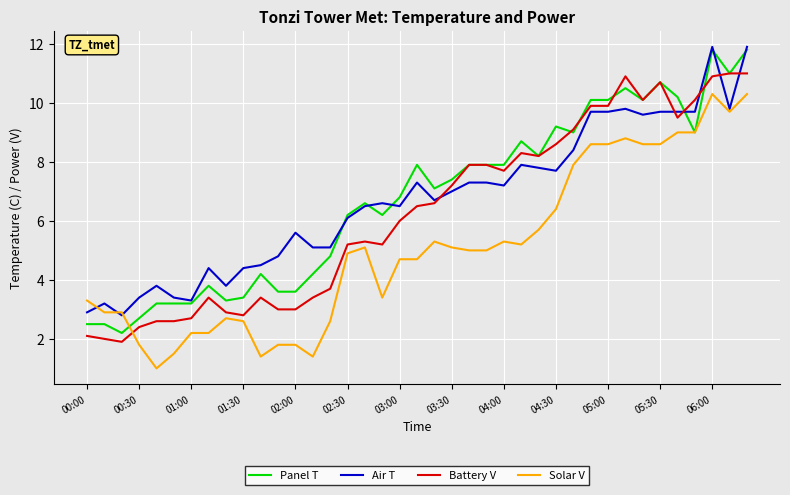

What is the minimum value for Air T?

2.8